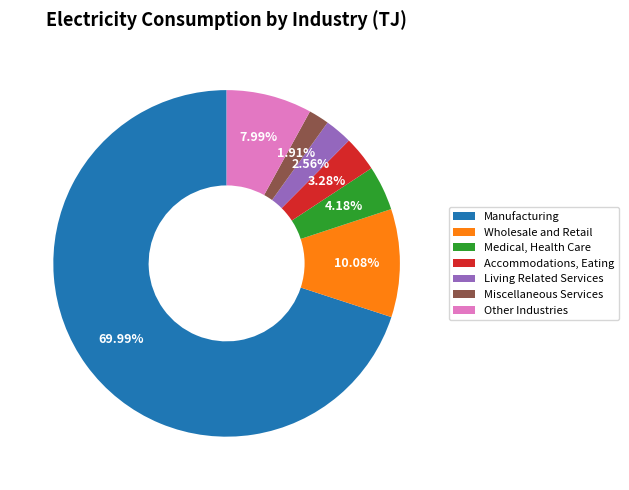

To the nearest percent, what percentage of the pie is Medical, Health Care?

4%